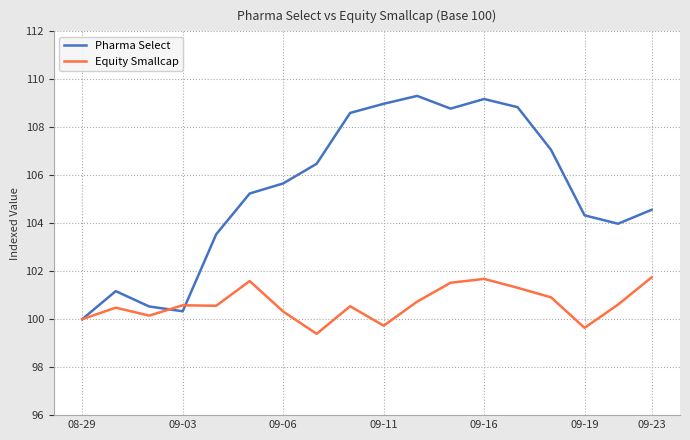

Does the chart display data point markers on the line(s)?

No